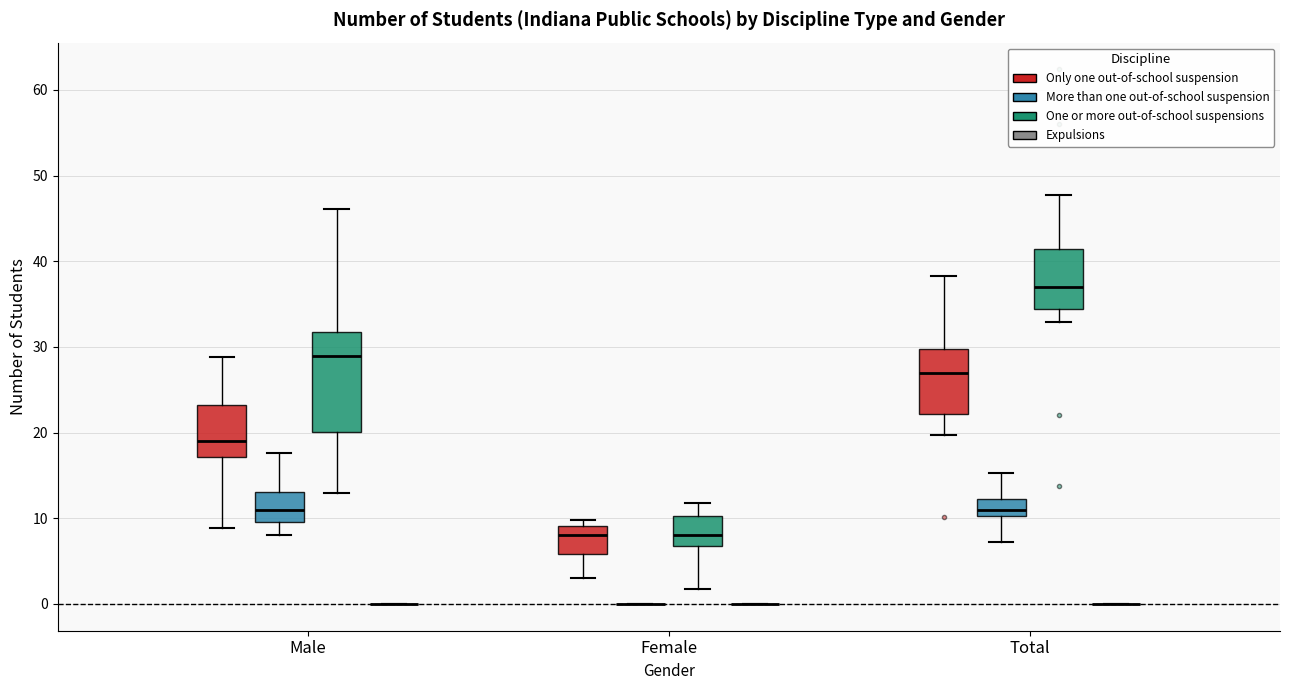

Where does the lower whisker of the box for Female (Only one out-of-school suspension) end on the y-axis? The values are not printed on the chart, so give them approximately, as read against the axis.

3